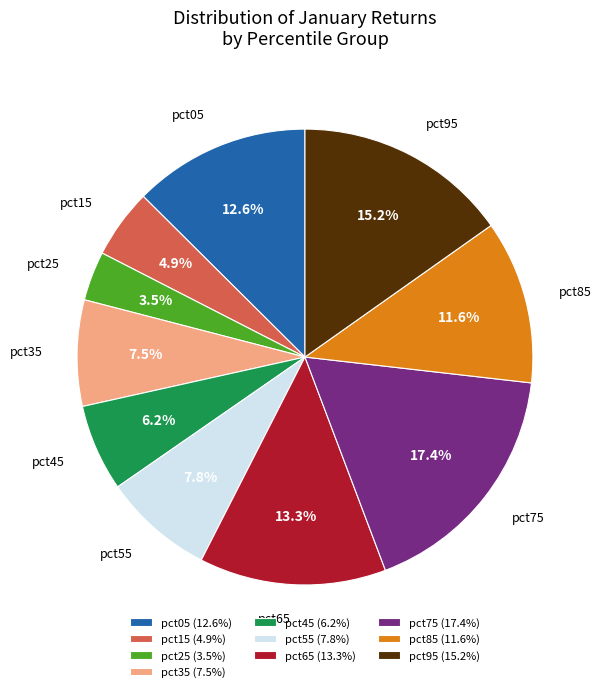

Is there any slice that represents more than half of the pie?

No